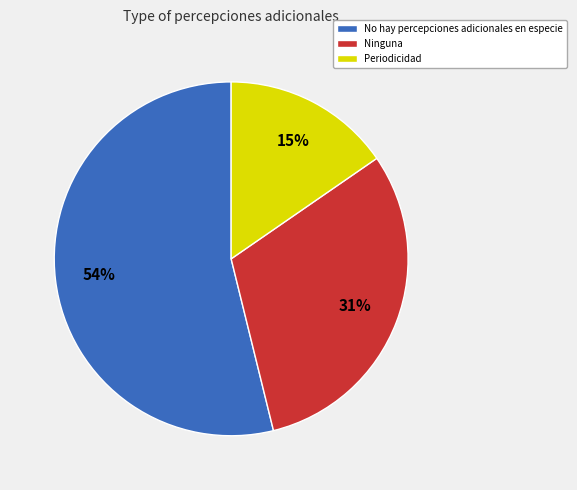

To the nearest percent, what is the average slice percentage?

33%